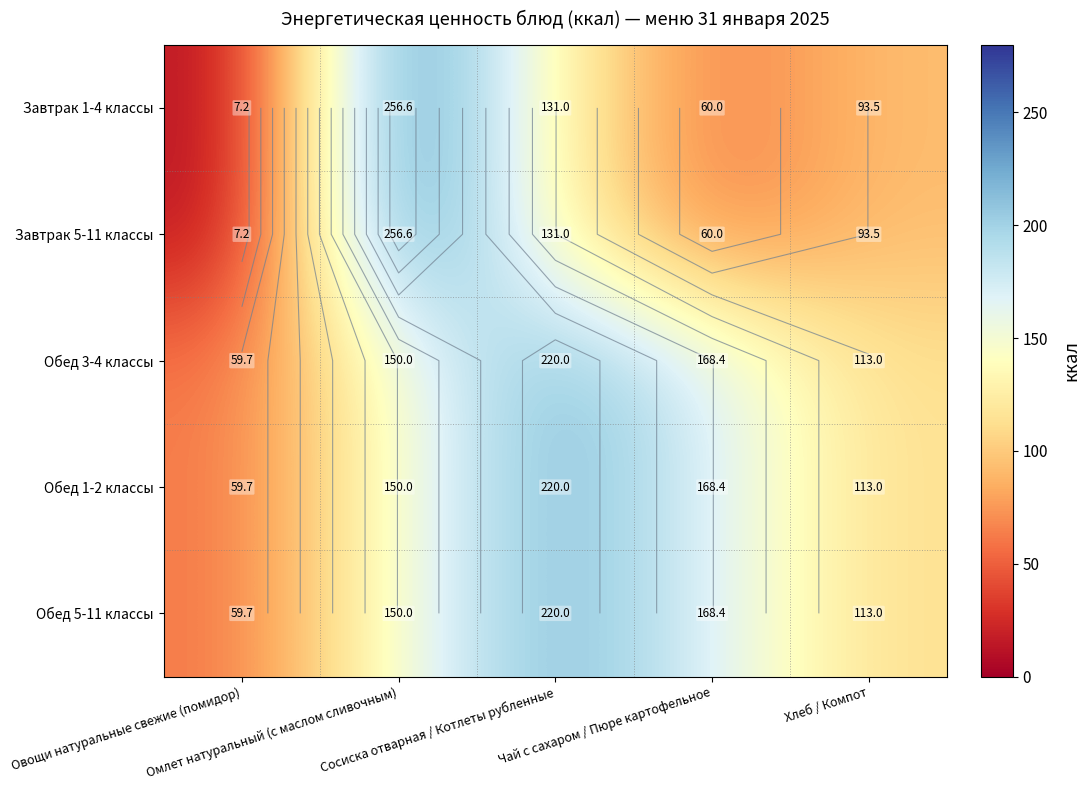

How many distinct data groups are displayed?

5